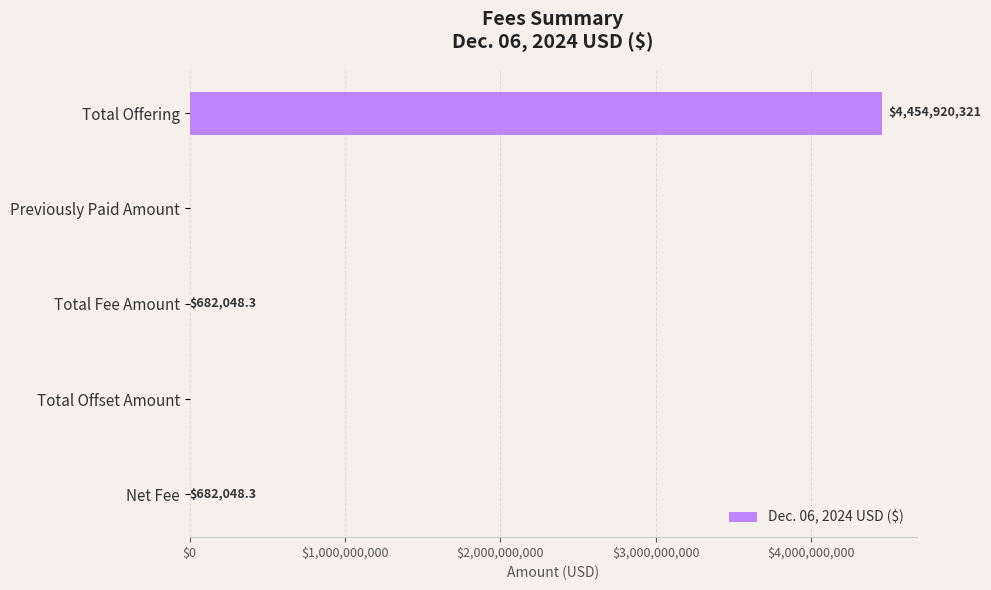

True or false: the data shows 4454920321.0 at Total Offering.

True